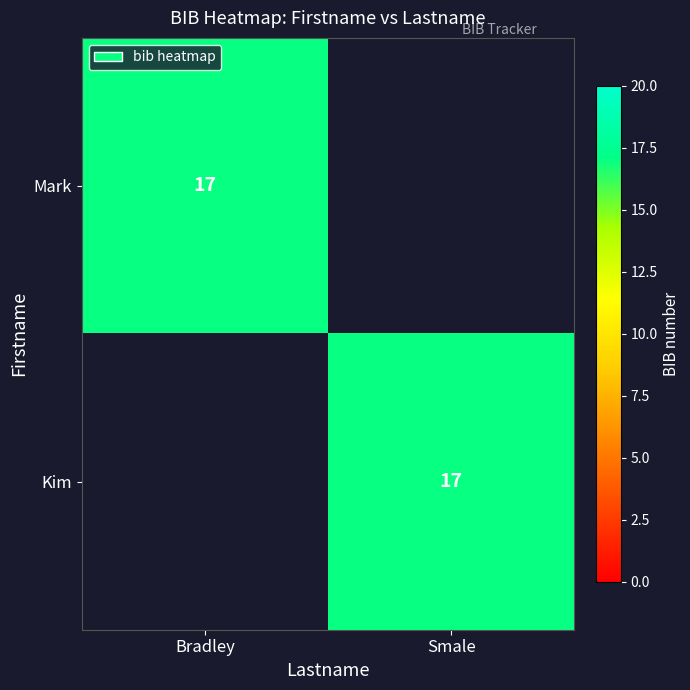

The value of Mark at Bradley is 27. True or false?

False